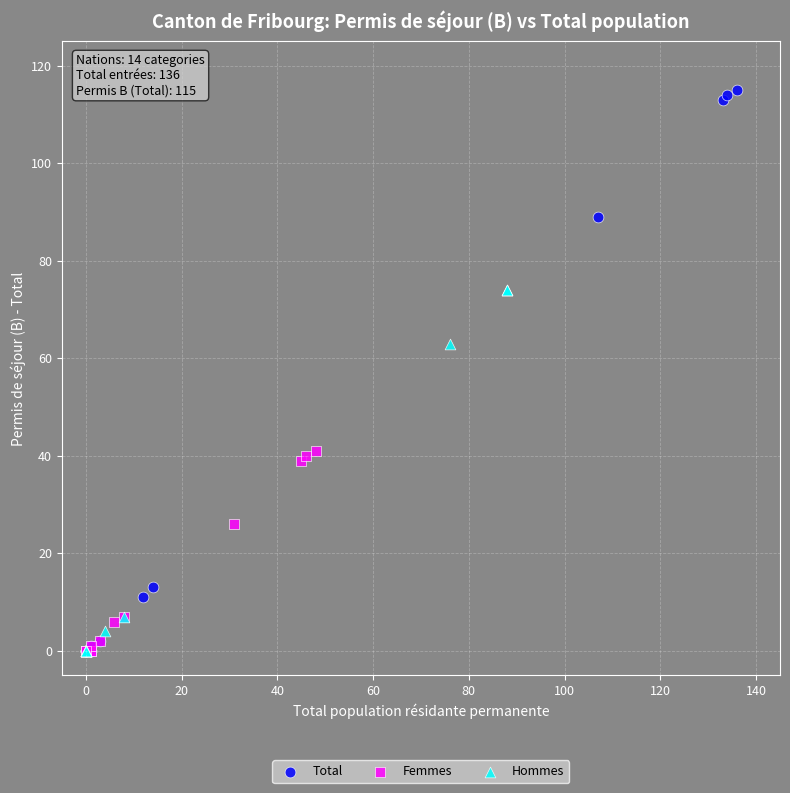

Which series contains the highest Y value?

Total